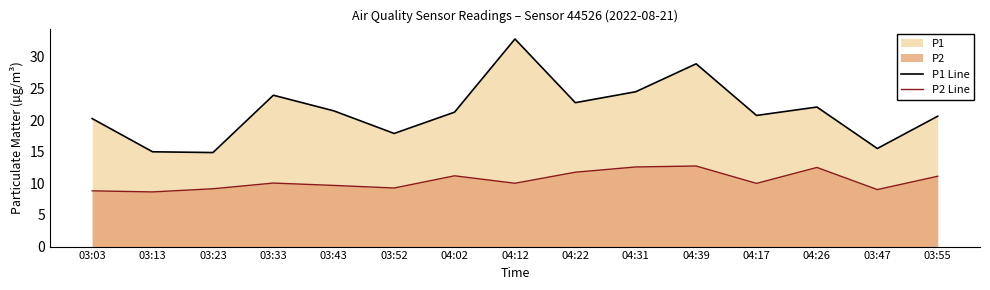

Is it true that P1 Line equals 14.9 at 03:23?

True